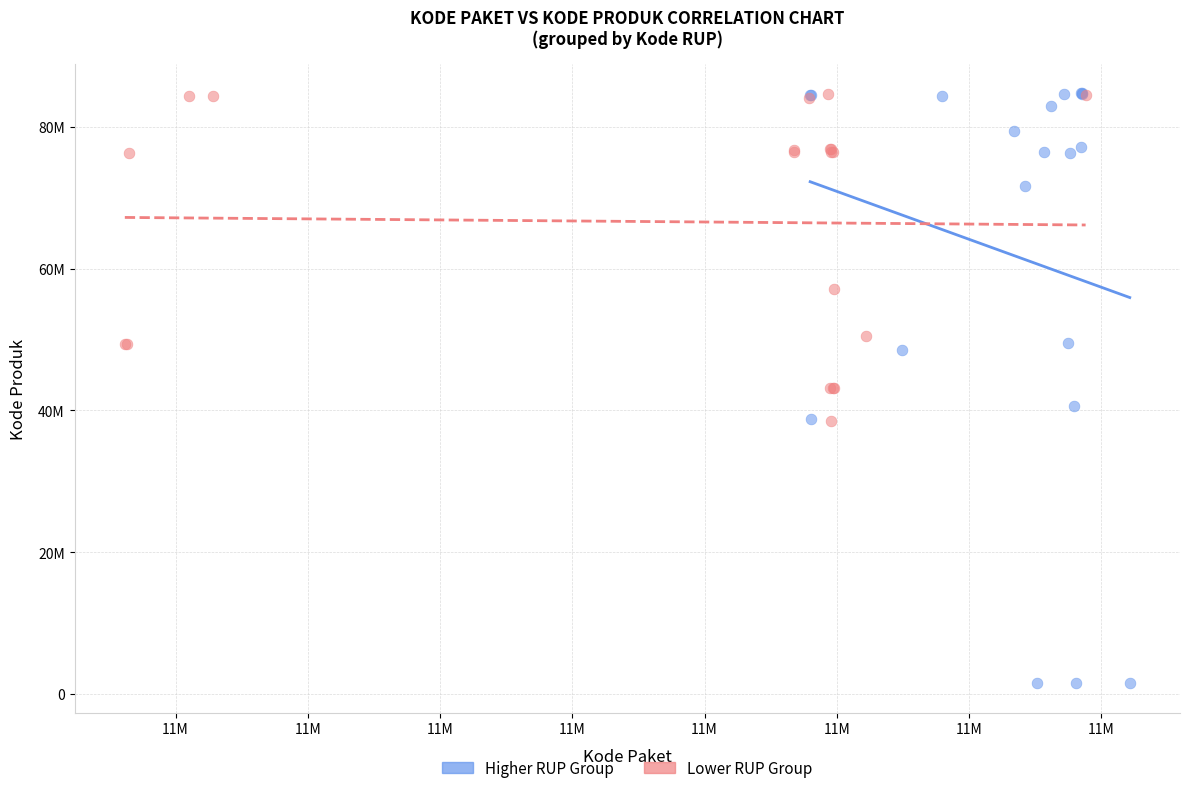

Which series reaches the minimum Y coordinate?

Higher RUP Group